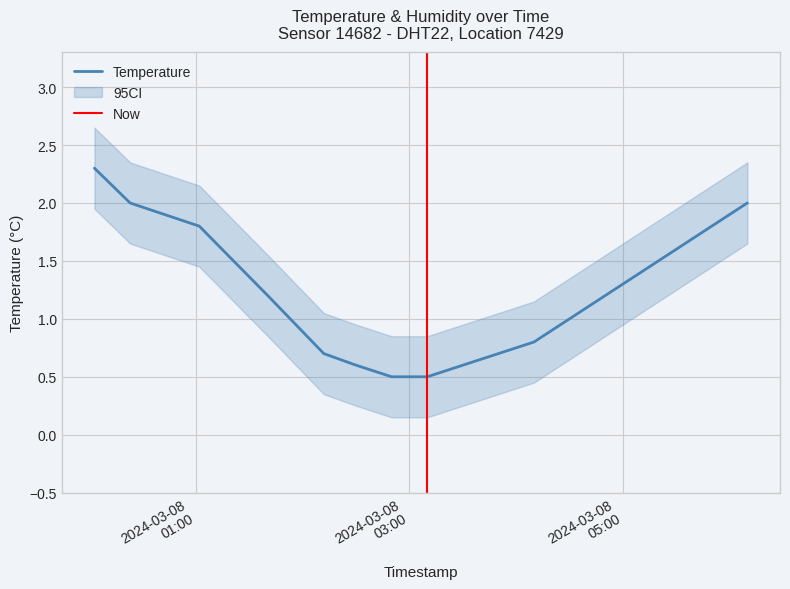

What is the minimum value for Temperature?

0.5